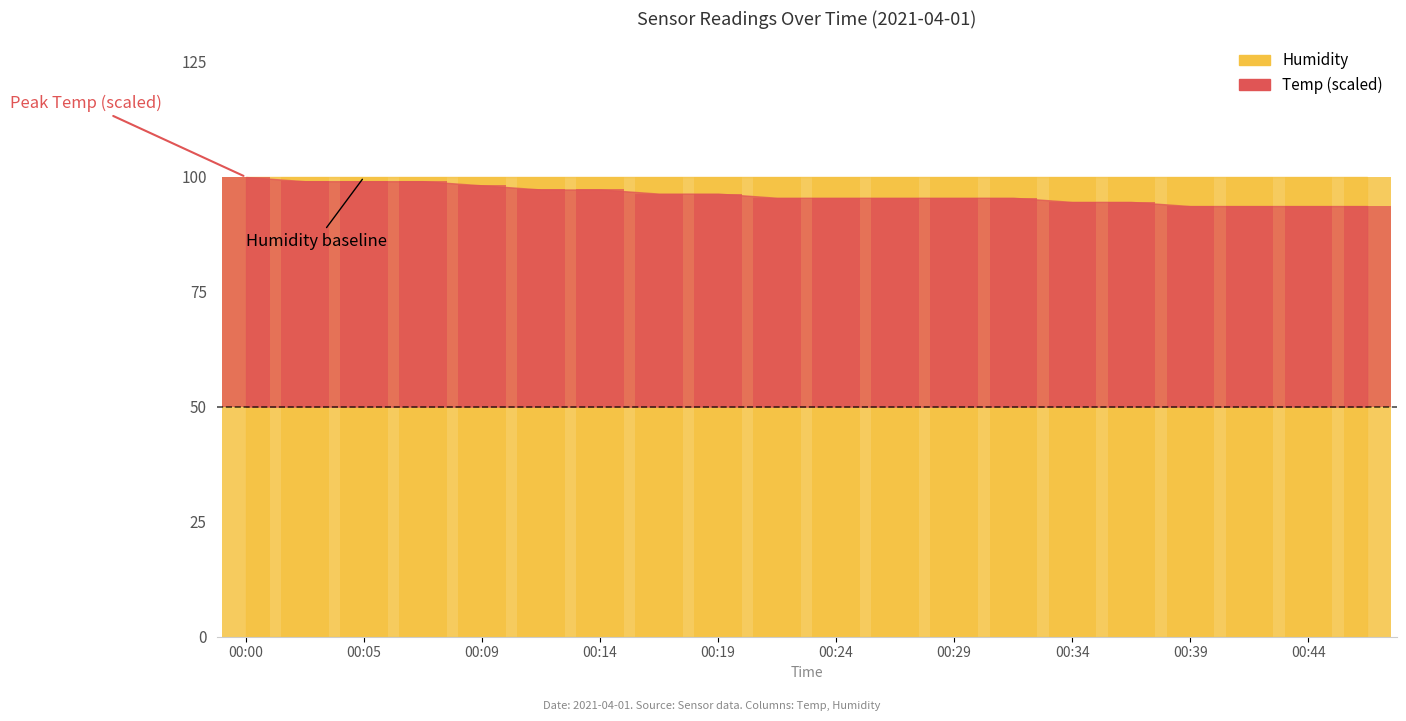

What is the difference between the second highest and minimum values?

5.4